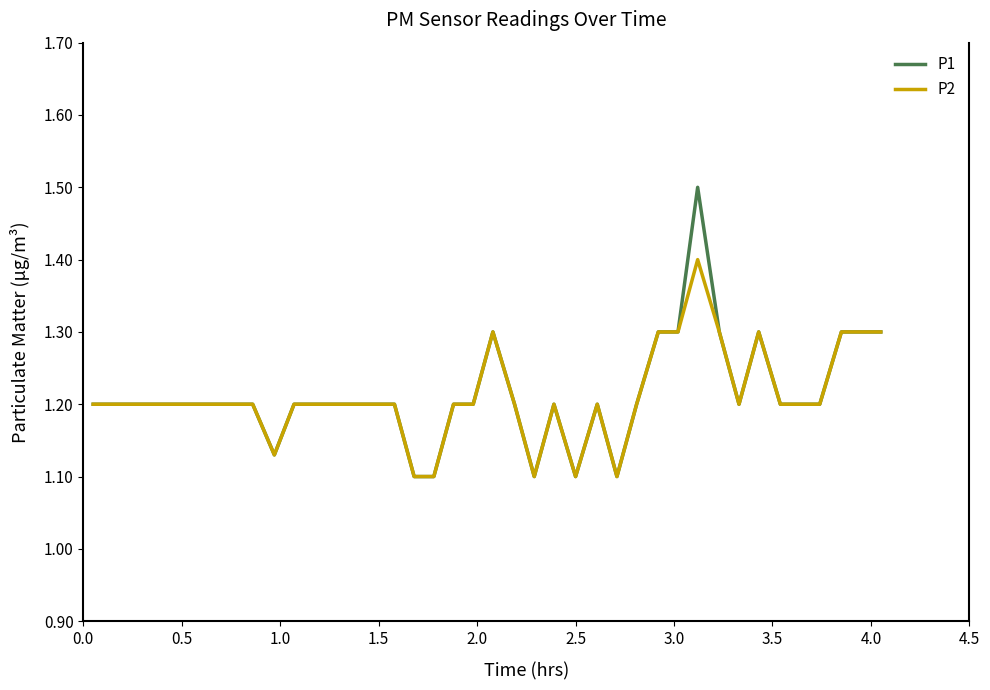

What is the highest value of the P1 series?

1.5